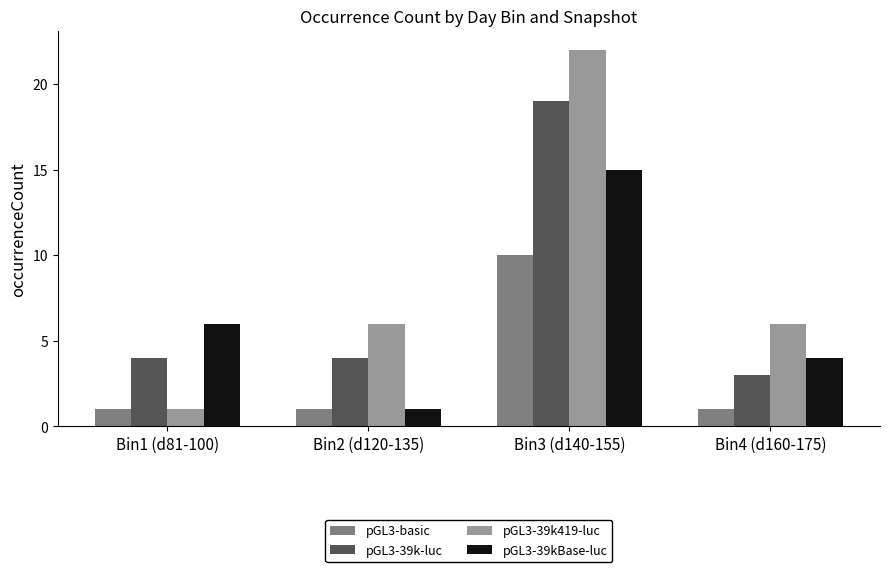

What is the minimum value shown in the chart?

1